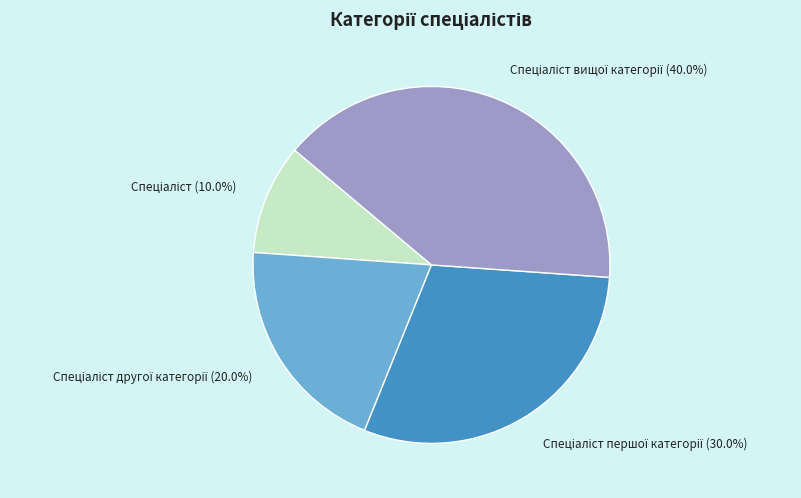

Is there a majority slice in this chart?

No